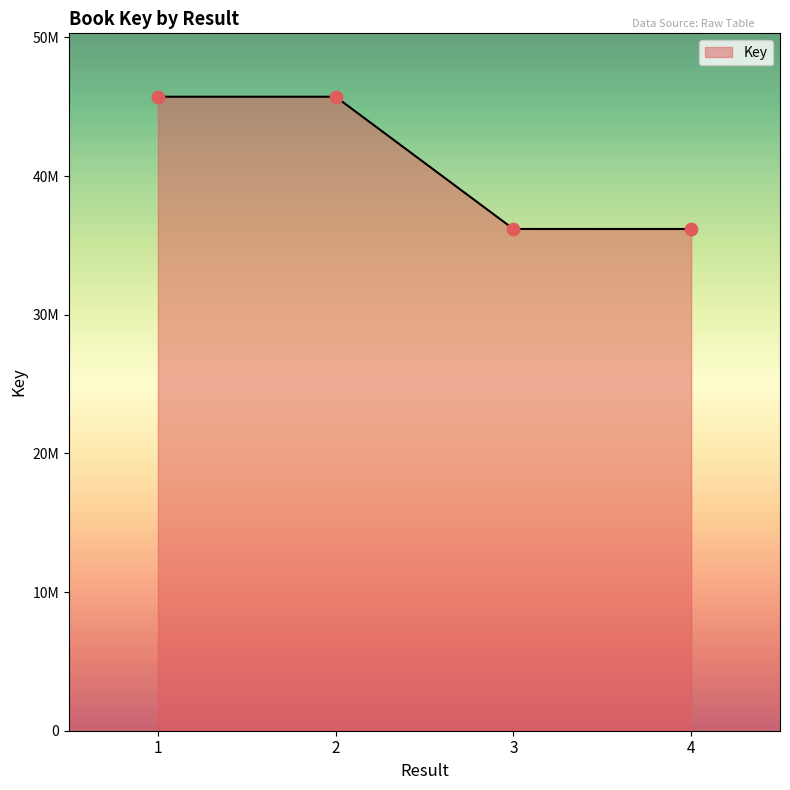

What is the change in value from 2 to 4?

-9537290